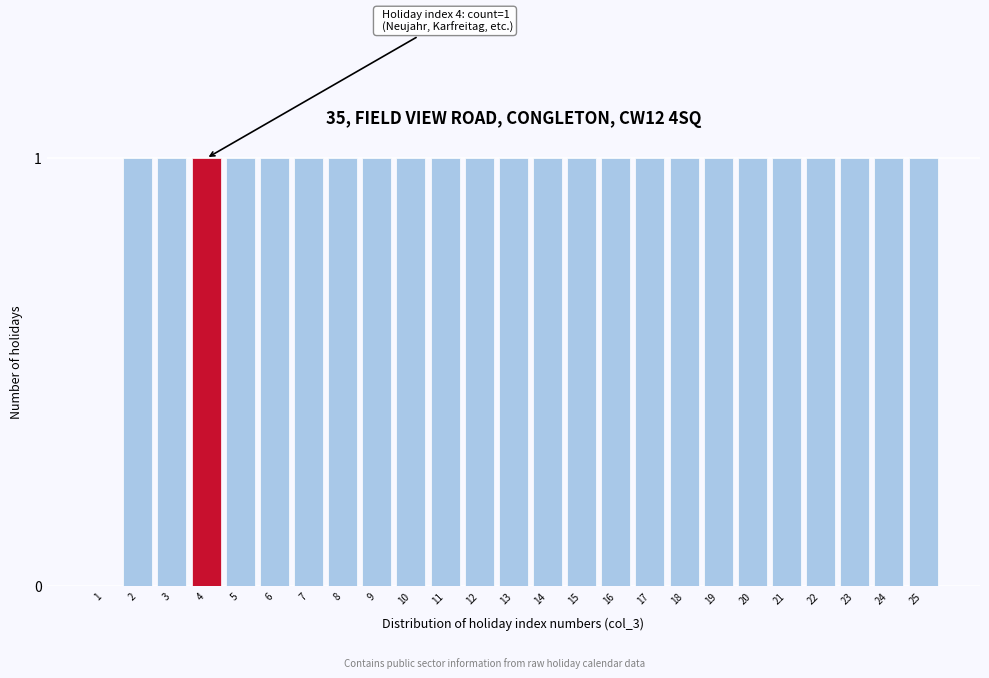

Reading right to left, list all the values displayed in this chart.

25=1	24=1	23=1	22=1	21=1	20=1	19=1	18=1	17=1	16=1	15=1	14=1	13=1	12=1	11=1	10=1	9=1	8=1	7=1	6=1	5=1	4=1	3=1	2=1	1=0